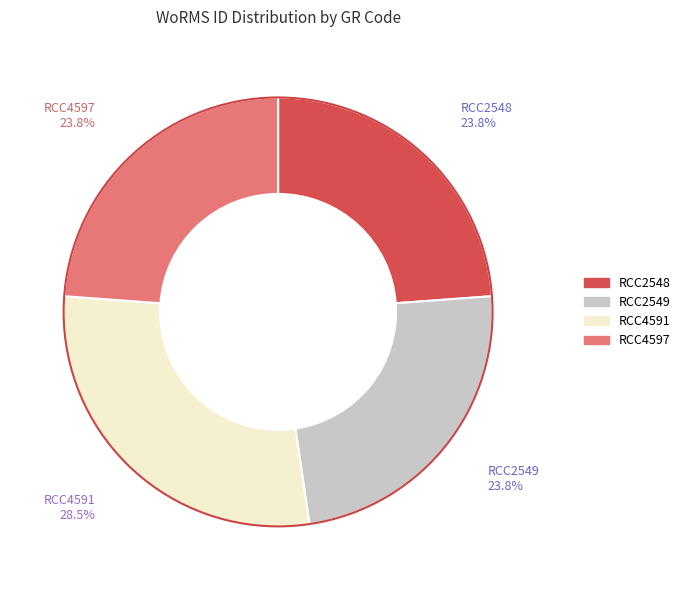

To the nearest percent, what is the average slice percentage?

25%